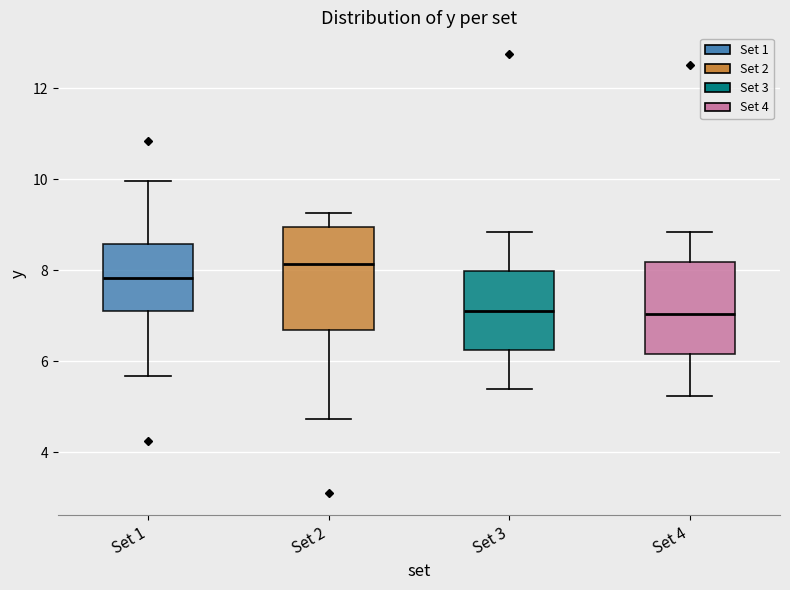

Reading left to right, read every box against the y-axis: the position of its median line, the range the box covers, and the ends of its whiskers. The values are not printed on the chart, so give them approximately, as read against the axis.

Set 1: median 7.8, box 7.0 to 8.6, whiskers 5.6 to 10.0
Set 2: median 8.2, box 6.6 to 9.0, whiskers 4.8 to 9.2
Set 3: median 7.2, box 6.2 to 8.0, whiskers 5.4 to 8.8
Set 4: median 7.0, box 6.2 to 8.2, whiskers 5.2 to 8.8